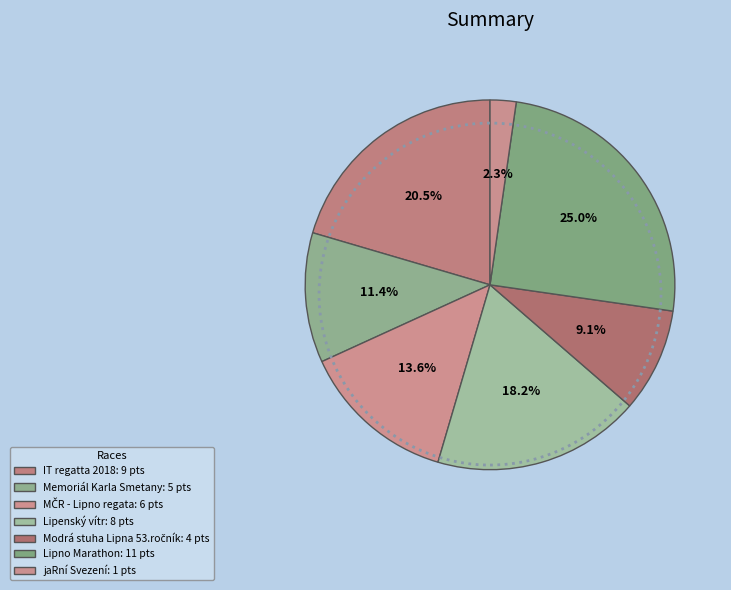

What portion of the pie excludes Lipno Marathon?

75.0%